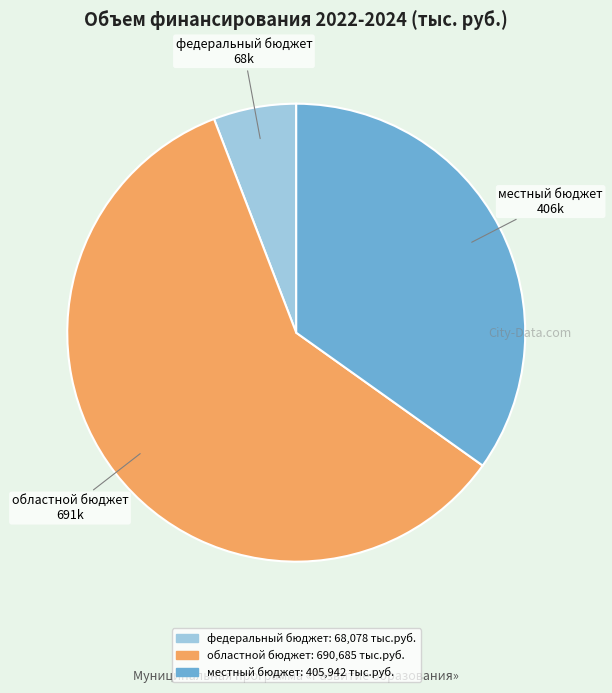

Count the number of slices in the pie.

3